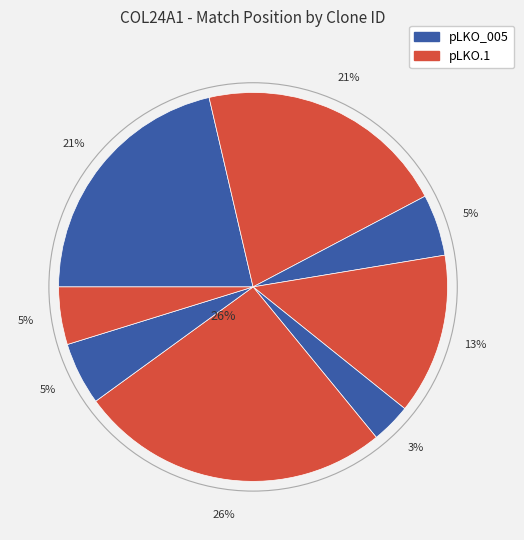

The TRCN0000117067 slice represents 40% of the pie. True or false?

False